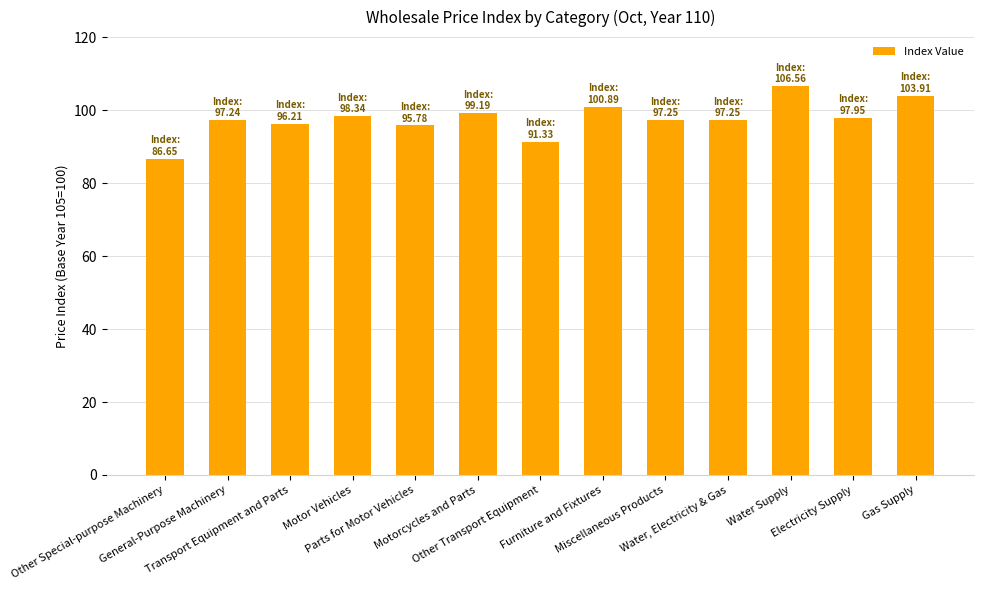

What is the value of the 7th bar from the left?

91.3